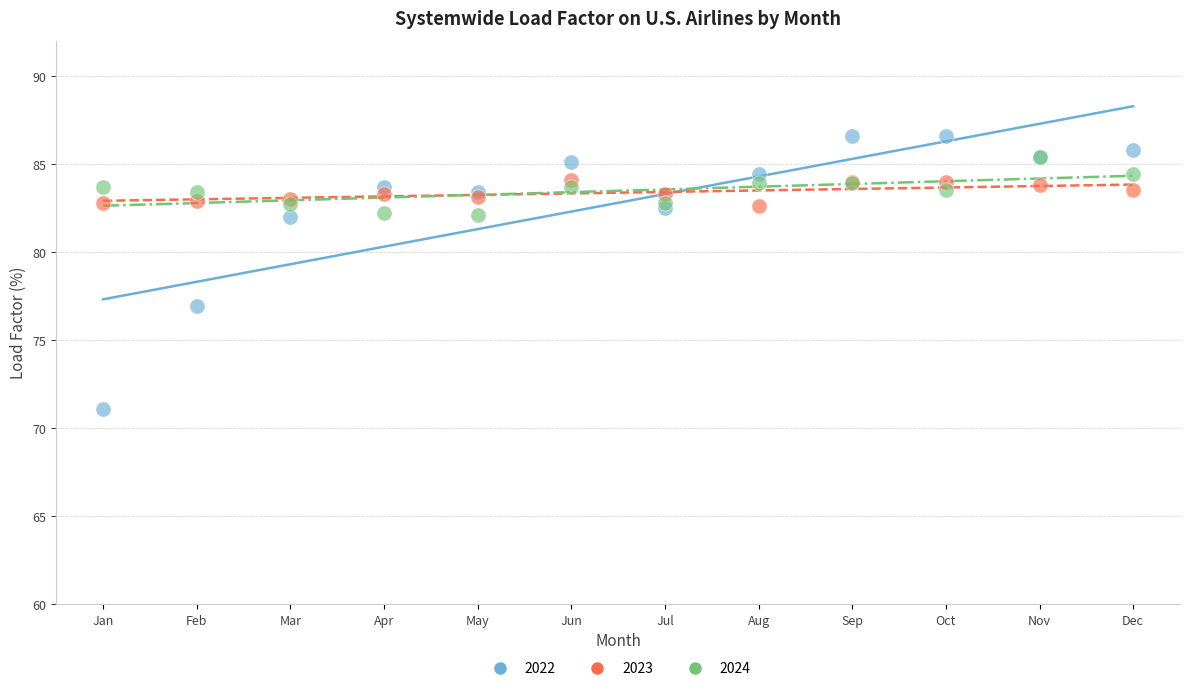

What are all the series names shown in the legend?

2022, 2023, 2024